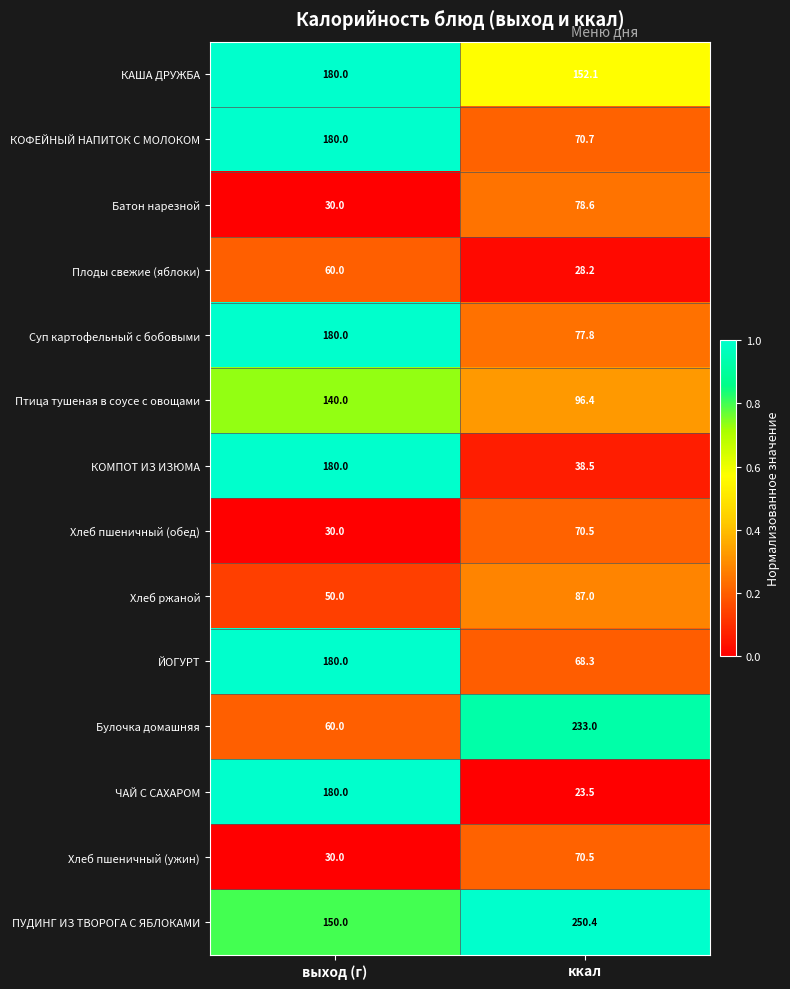

Reading right to left, transcribe all the data shown in this chart.

КАША ДРУЖБА: ккал=152.1	выход (г)=180.0
КОФЕЙНЫЙ НАПИТОК С МОЛОКОМ: ккал=70.7	выход (г)=180.0
Батон нарезной: ккал=78.6	выход (г)=30.0
Плоды свежие (яблоки): ккал=28.2	выход (г)=60.0
Суп картофельный с бобовыми: ккал=77.8	выход (г)=180.0
Птица тушеная в соусе с овощами: ккал=96.4	выход (г)=140.0
КОМПОТ ИЗ ИЗЮМА: ккал=38.5	выход (г)=180.0
Хлеб пшеничный (обед): ккал=70.5	выход (г)=30.0
Хлеб ржаной: ккал=87.0	выход (г)=50.0
ЙОГУРТ: ккал=68.3	выход (г)=180.0
Булочка домашняя: ккал=233.0	выход (г)=60.0
ЧАЙ С САХАРОМ: ккал=23.5	выход (г)=180.0
Хлеб пшеничный (ужин): ккал=70.5	выход (г)=30.0
ПУДИНГ ИЗ ТВОРОГА С ЯБЛОКАМИ: ккал=250.4	выход (г)=150.0